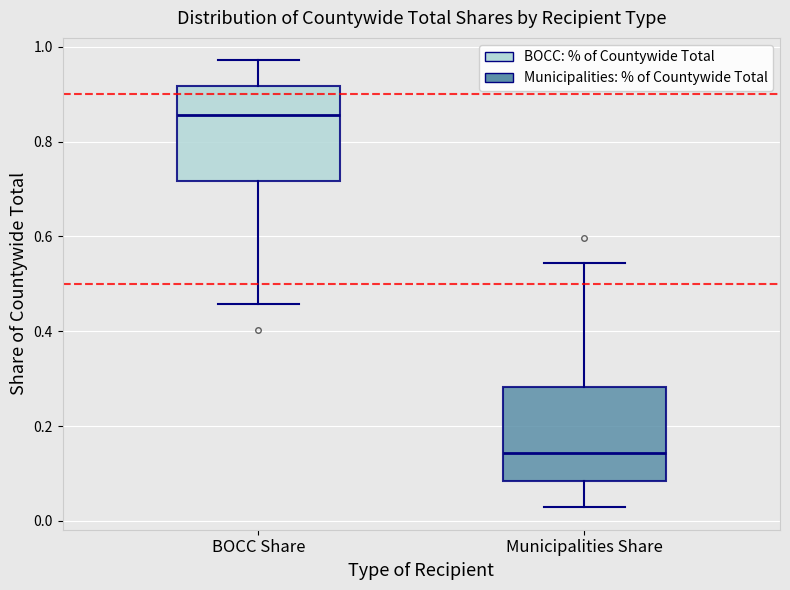

Which box has the lowest median line?

Municipalities Share